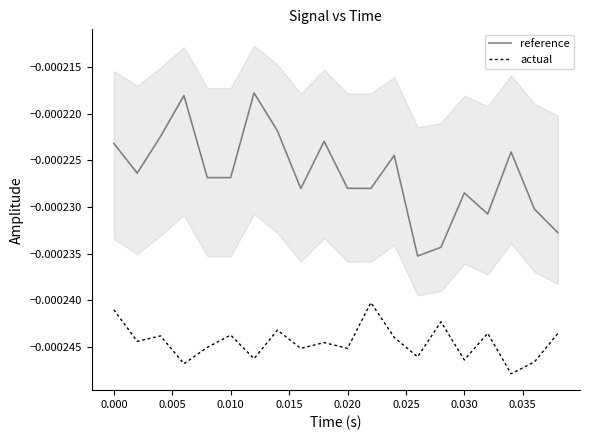

True or false: reference and actual cross at least once.

False